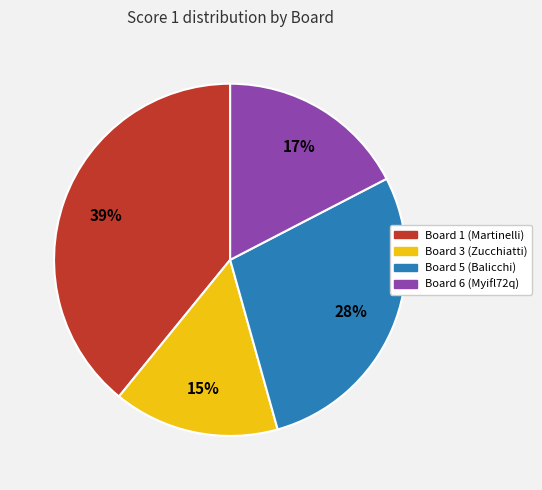

How many slices are in this pie chart?

4